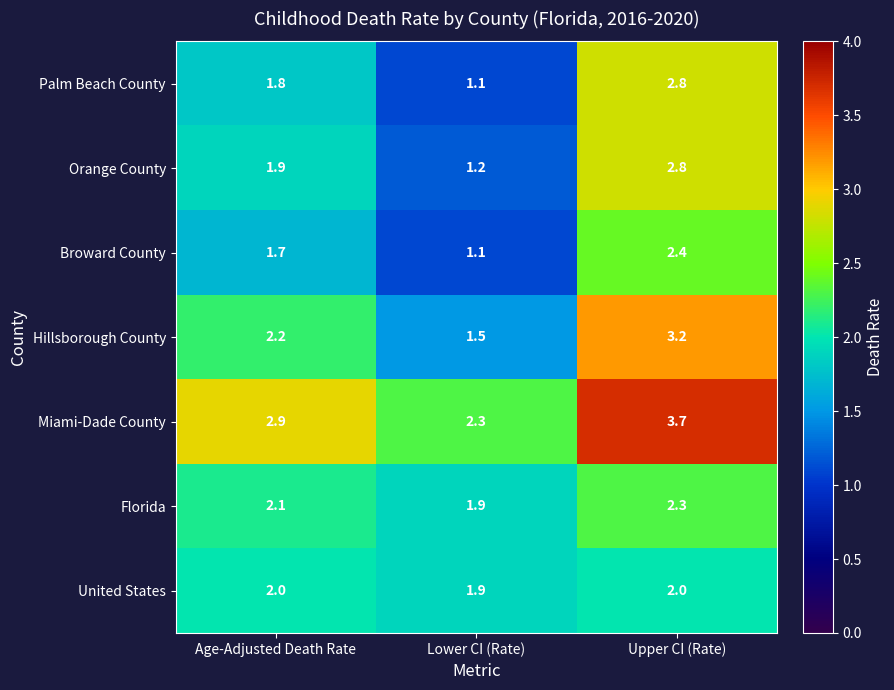

At how many categories does at least one series exceed 2?

3